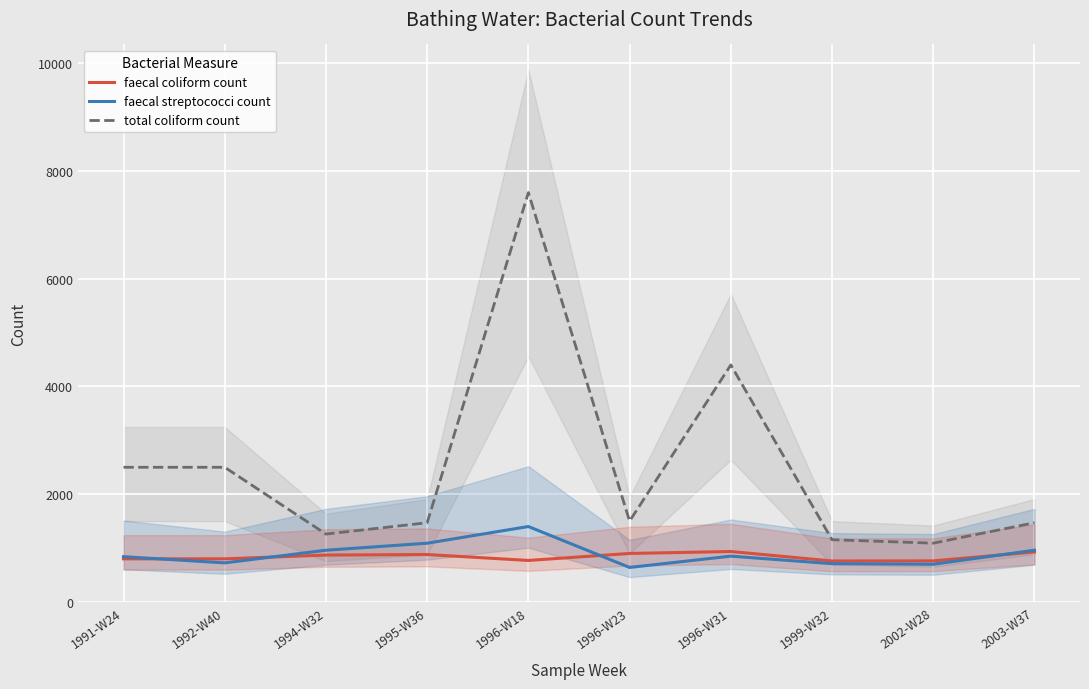

The value of faecal streptococci count at 1992-W40 is 725. True or false?

True